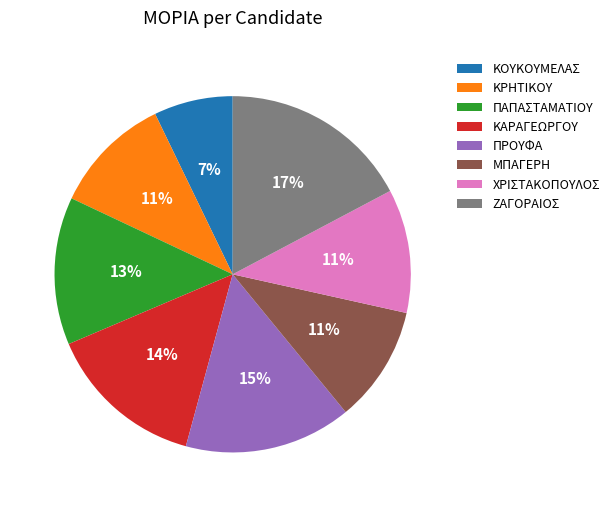

To the nearest percent, what is the average slice percentage?

12%